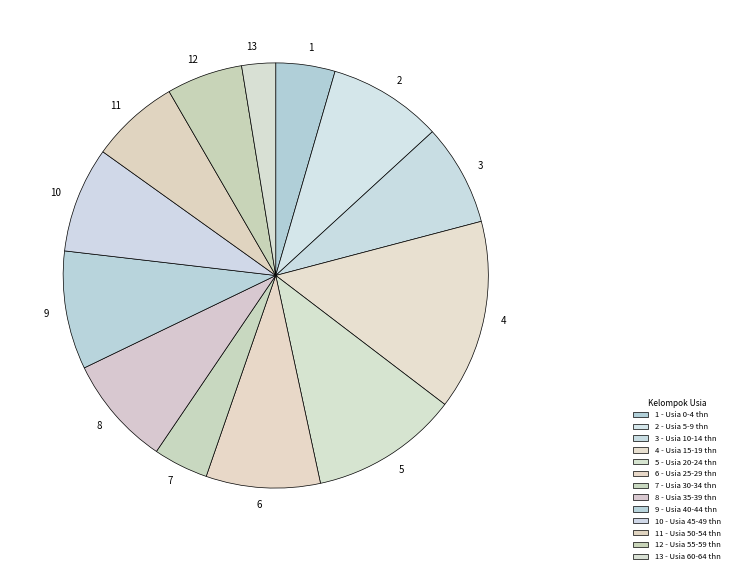

Does 12 account for over 50% of the chart?

No